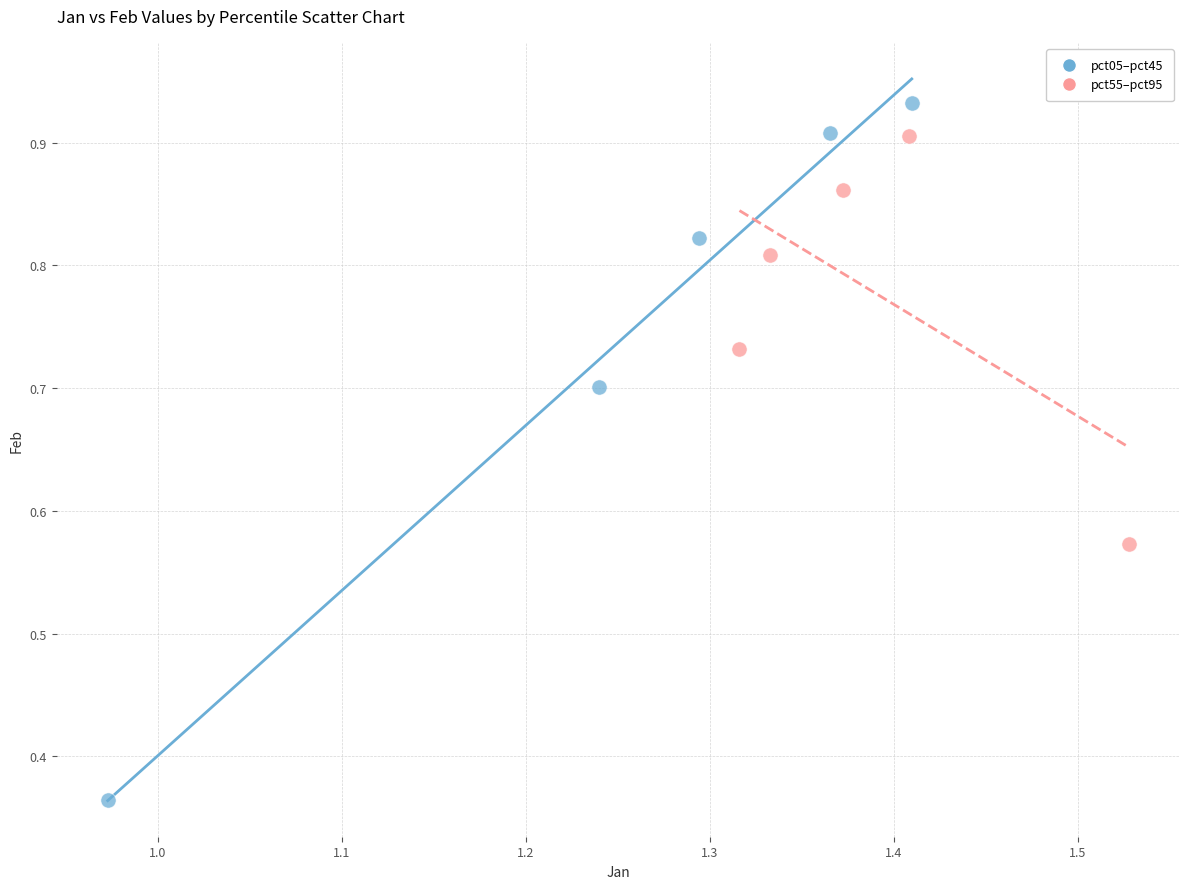

Which series reaches the maximum Y coordinate?

pct05–pct45